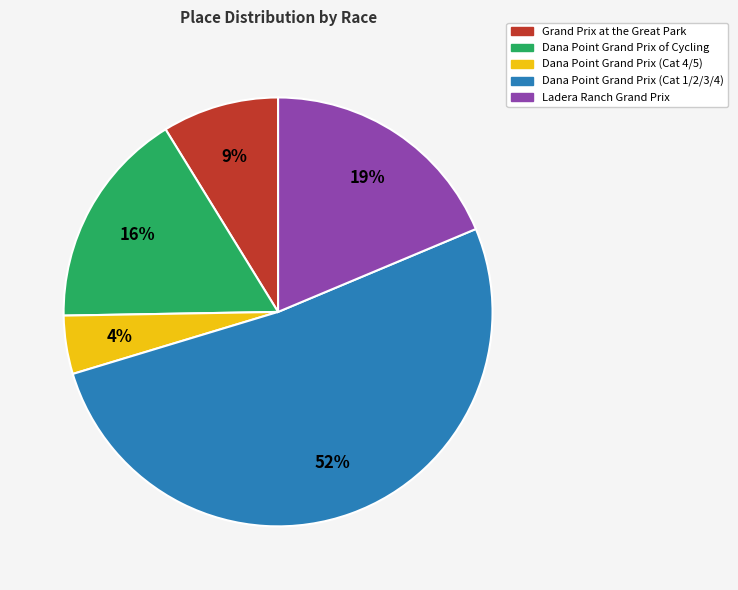

Which category accounts for the majority?

Dana Point Grand Prix (Cat 1/2/3/4)